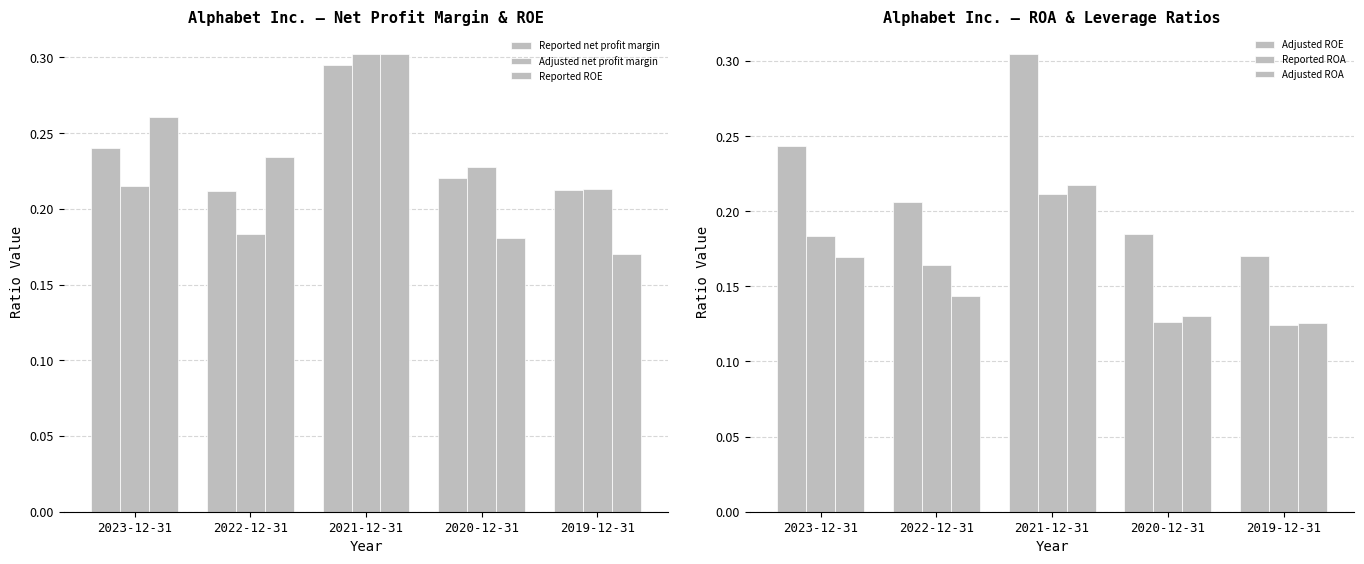

What is the total value across all series at 2019-12-31?

1.0